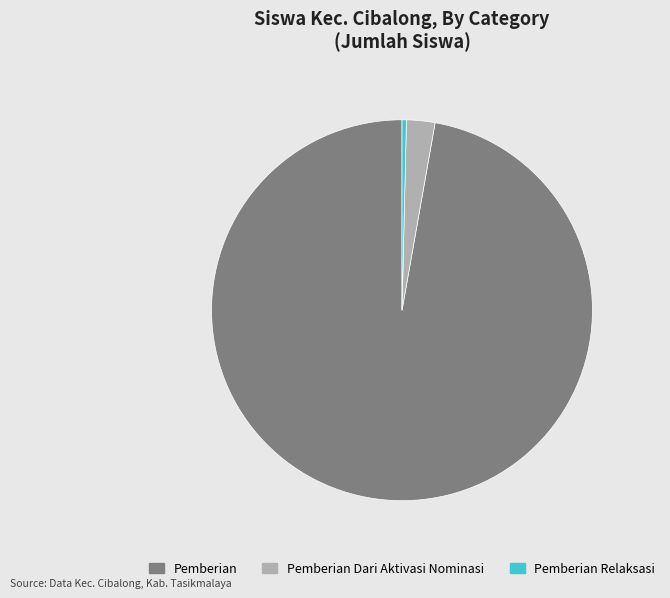

Do Pemberian Relaksasi and Pemberian Dari Aktivasi Nominasi together represent more than half of the pie?

No